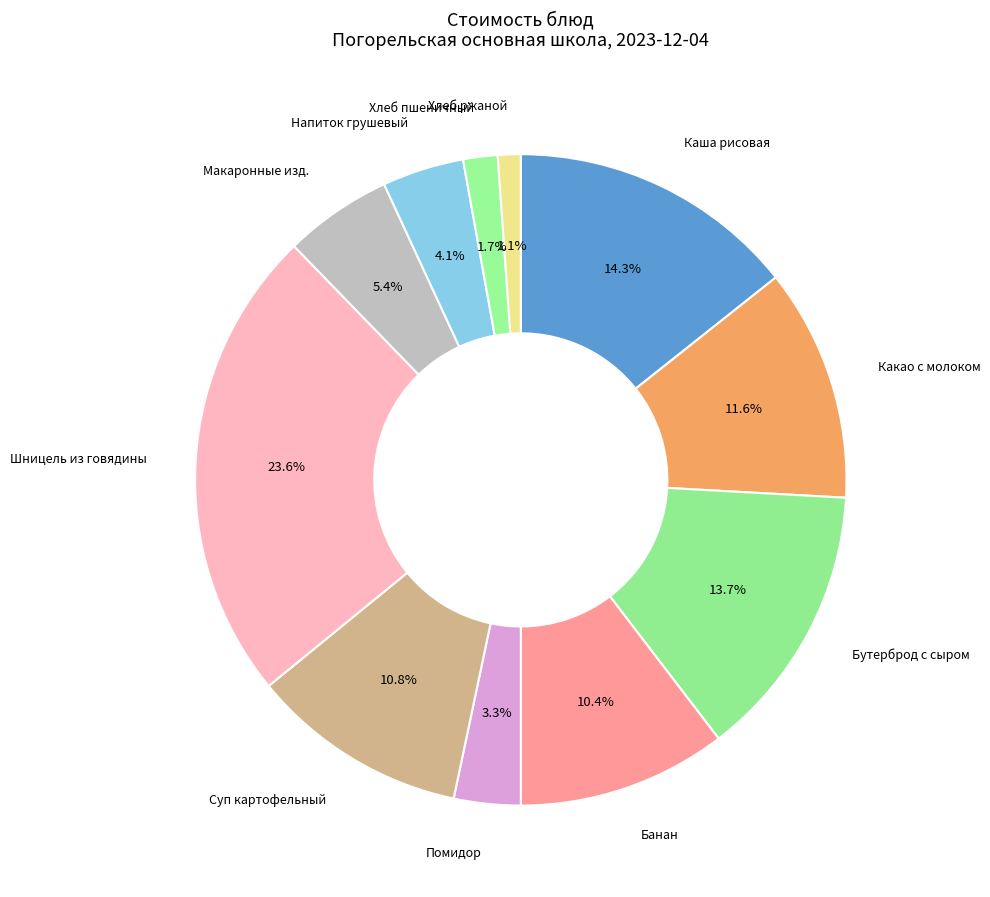

The Бутерброд с сыром slice represents 24% of the pie. True or false?

False